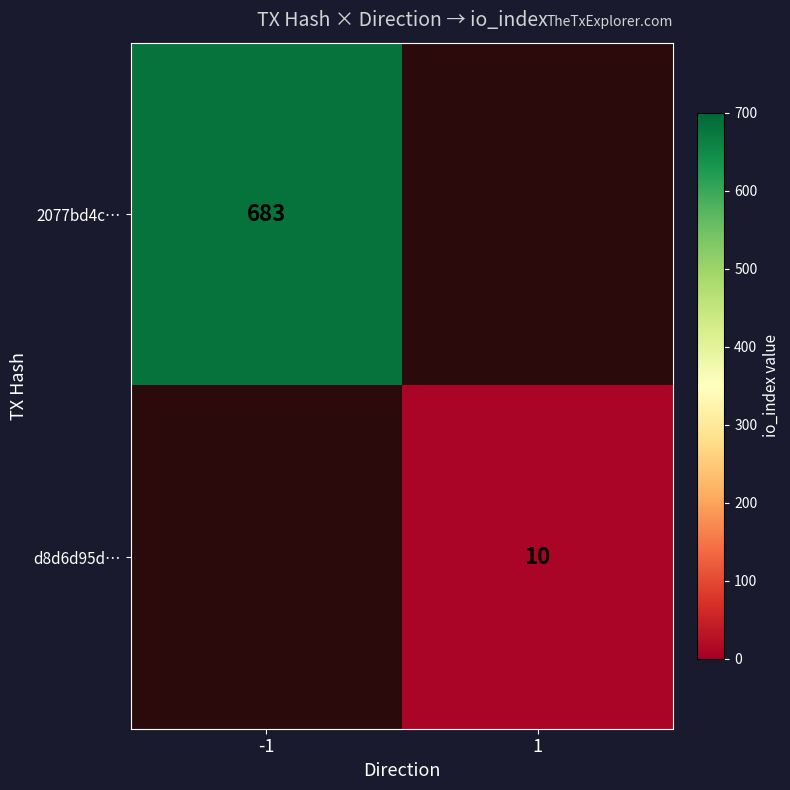

Count the number of data series in this chart.

2